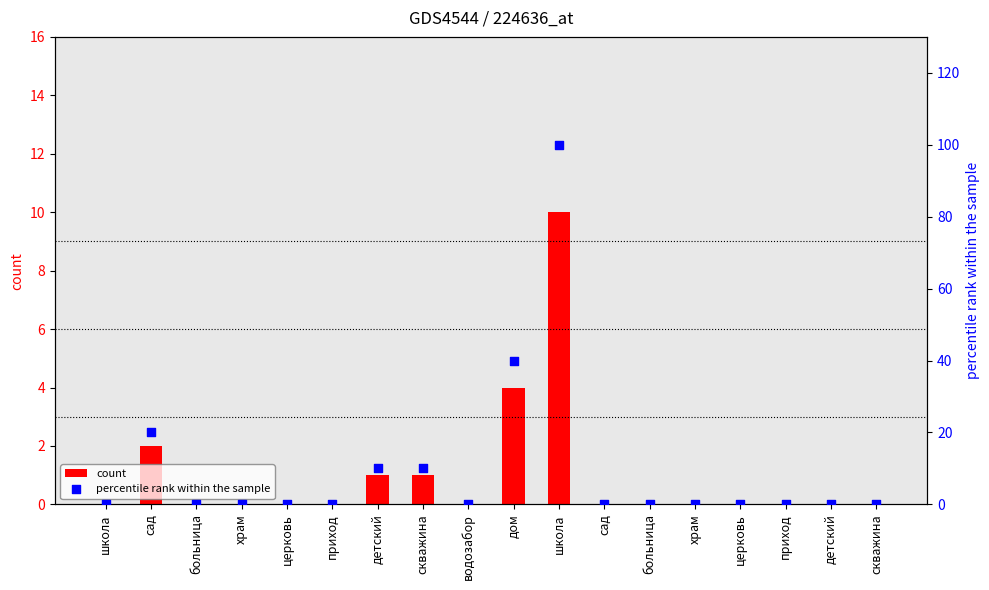

Which series has the largest total across all categories?

percentile rank within the sample